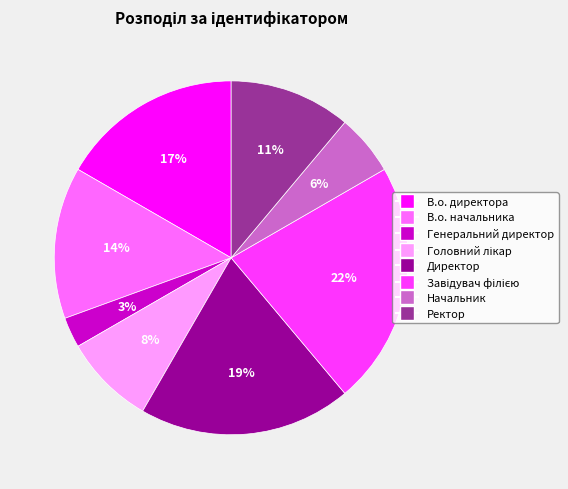

Which slice is the smallest?

Генеральний директор